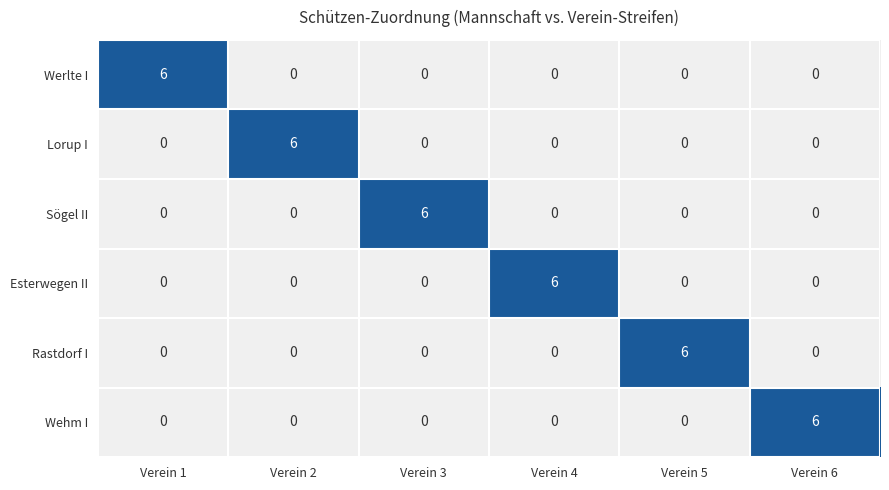

What is the spread (max minus min) of values at Verein 4?

6